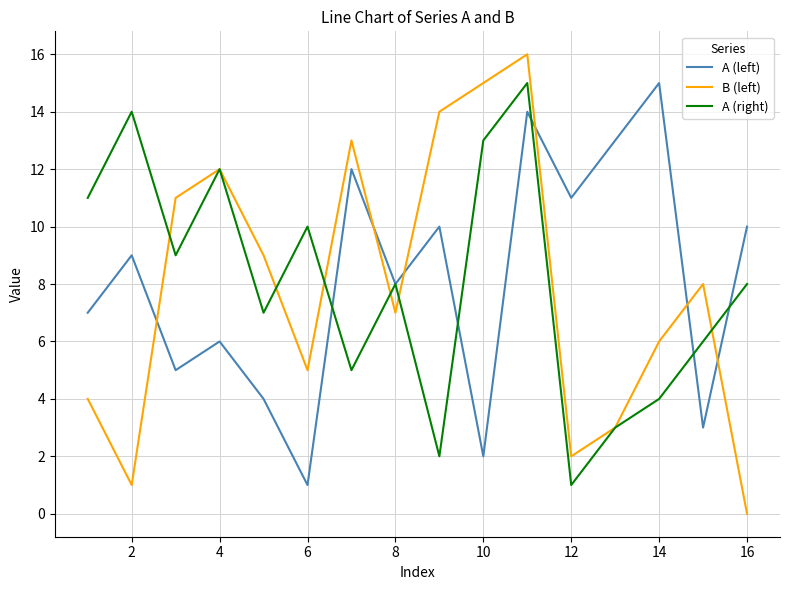

What are all the series names shown in the legend?

A (left), B (left), A (right)